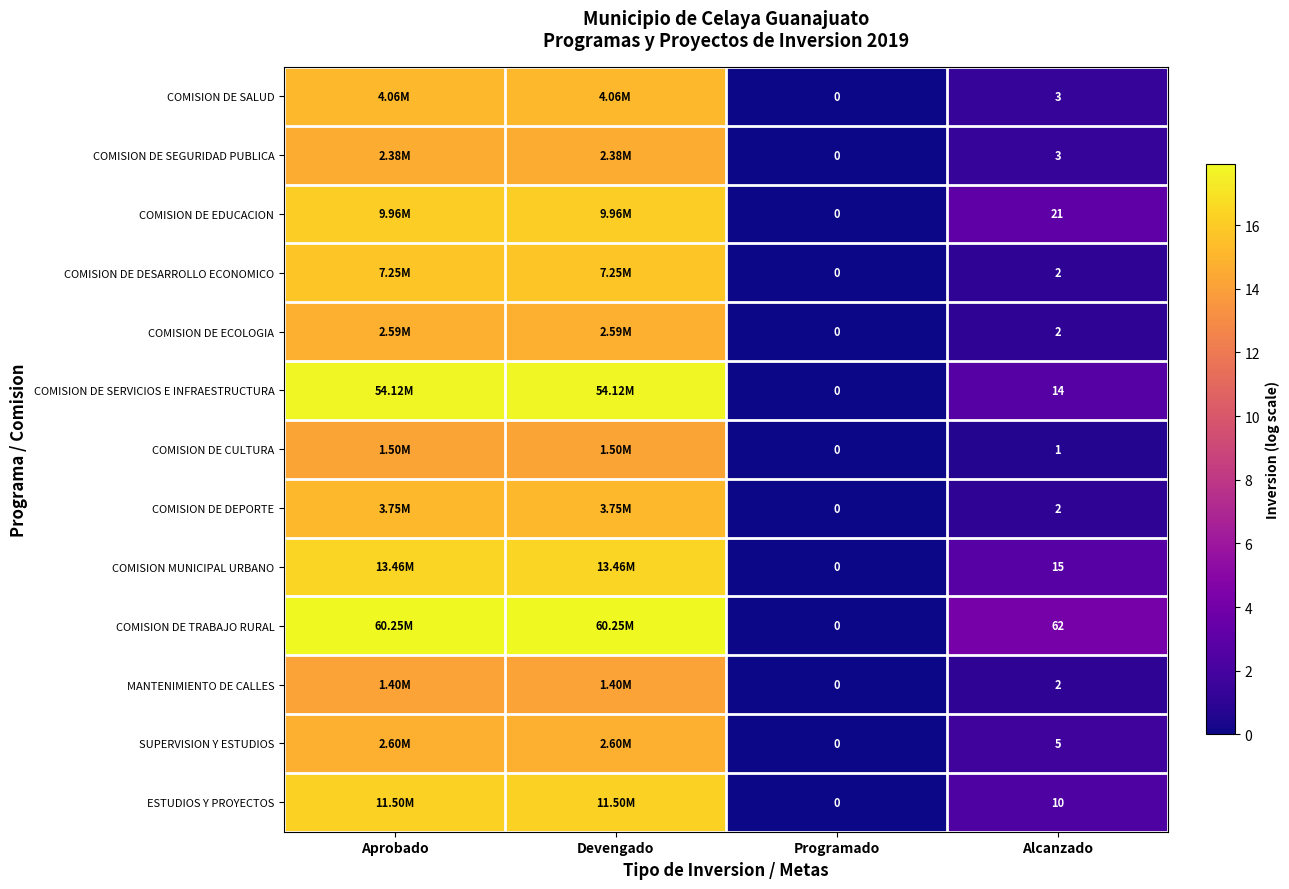

How many categories are shown in the chart?

4